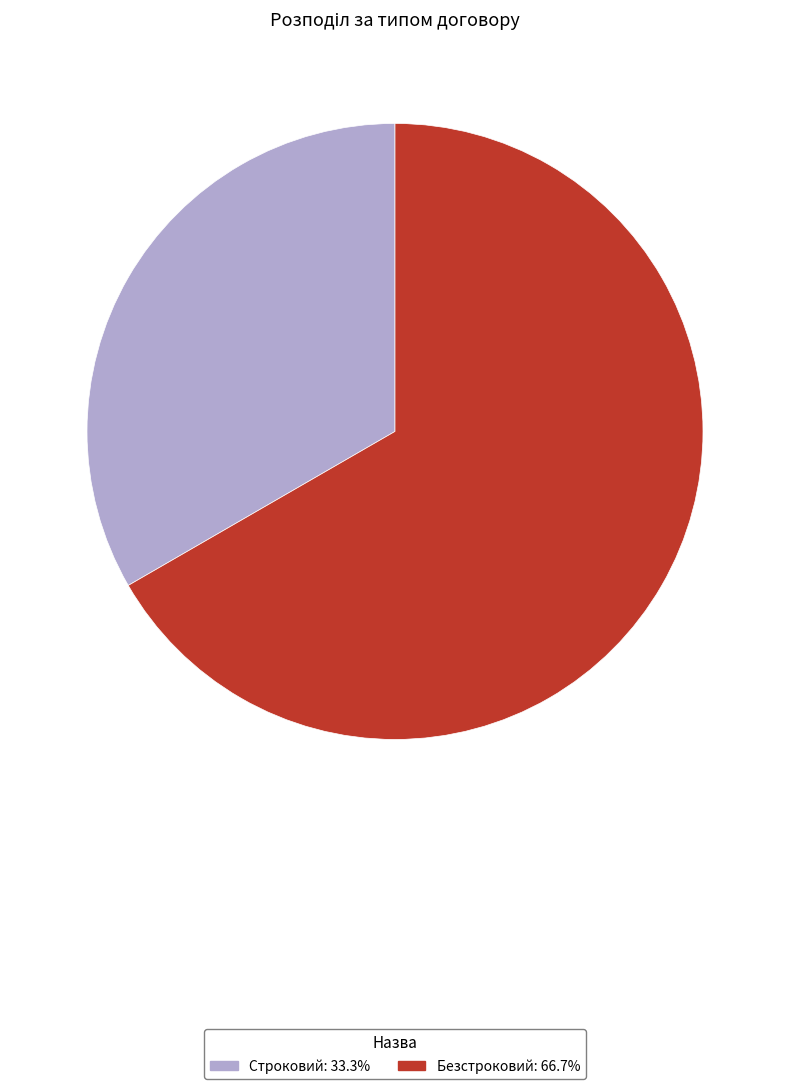

Is Безстроковий the majority of the pie?

Yes